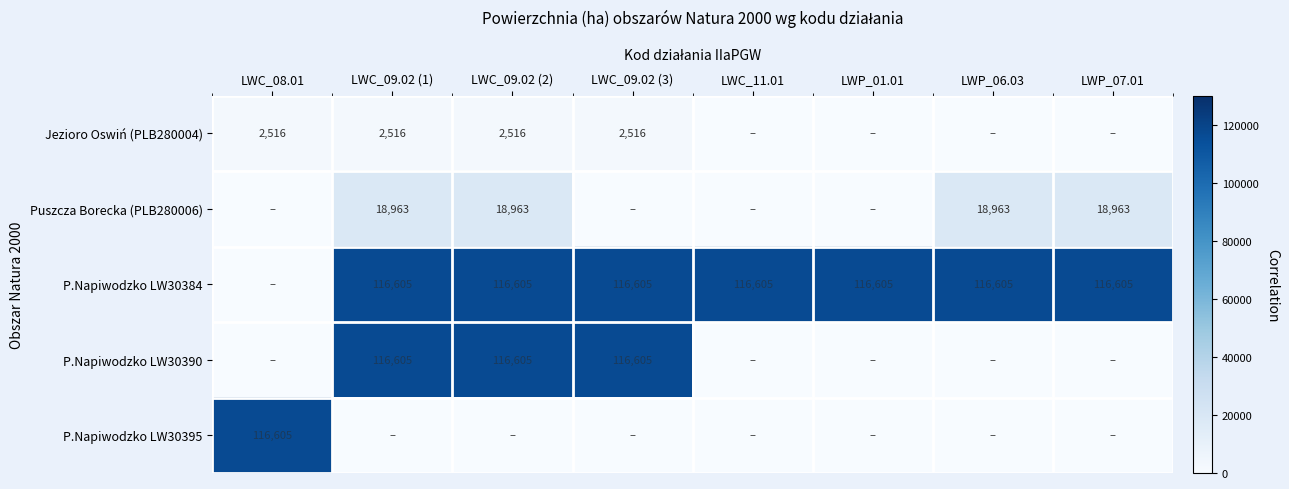

The value of P.Napiwodzko LW30384 at LWP_01.01 is 116605. True or false?

True